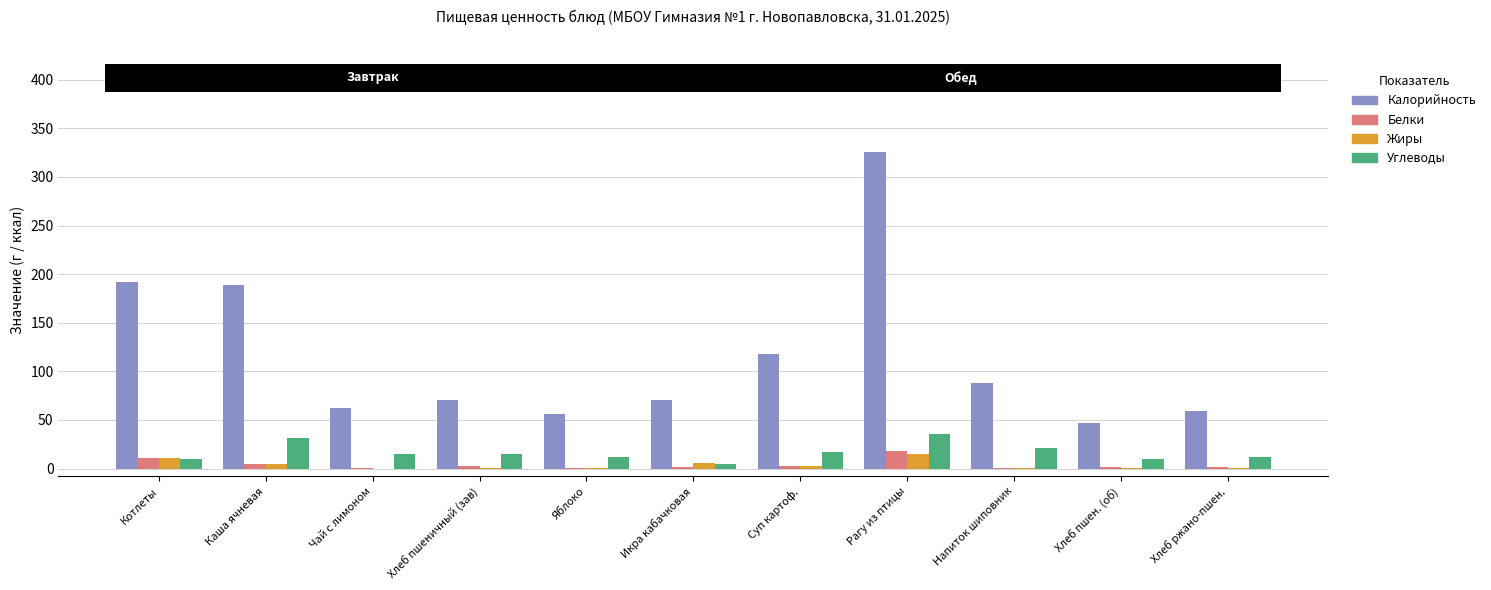

What are all the series names shown in the legend?

Калорийность, Белки, Жиры, Углеводы